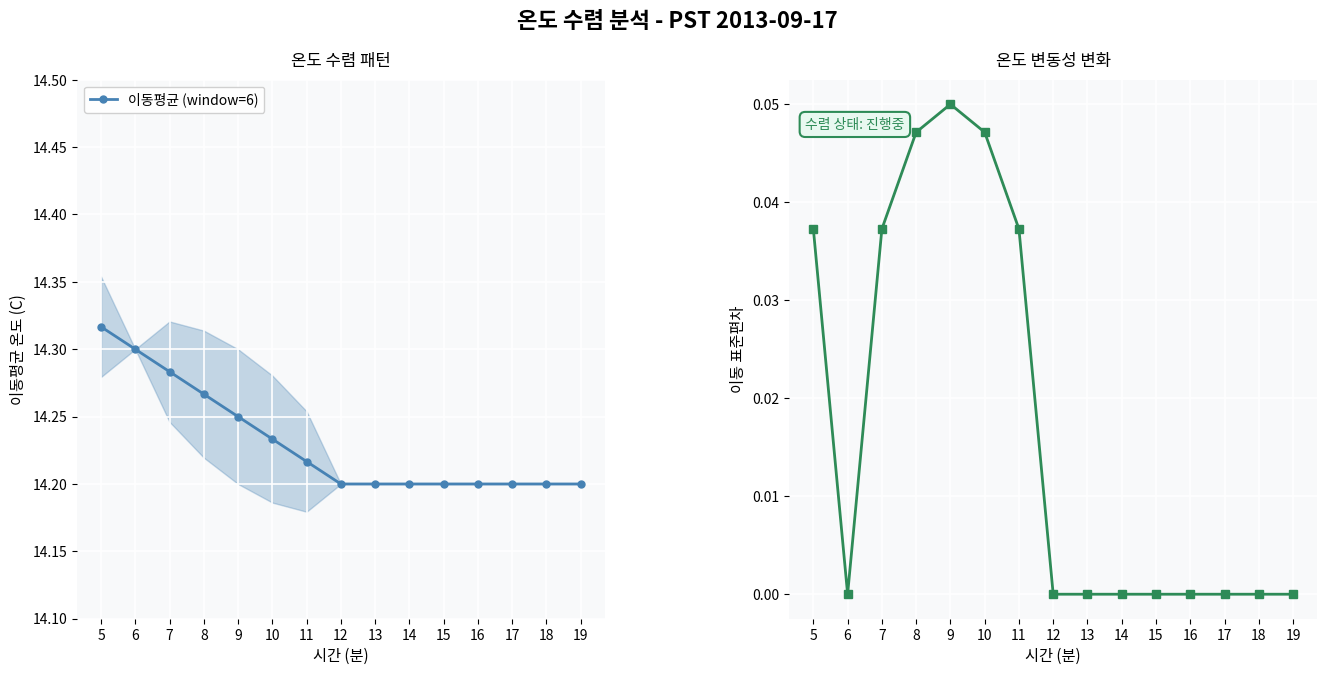

How many categories are shown in the chart?

15